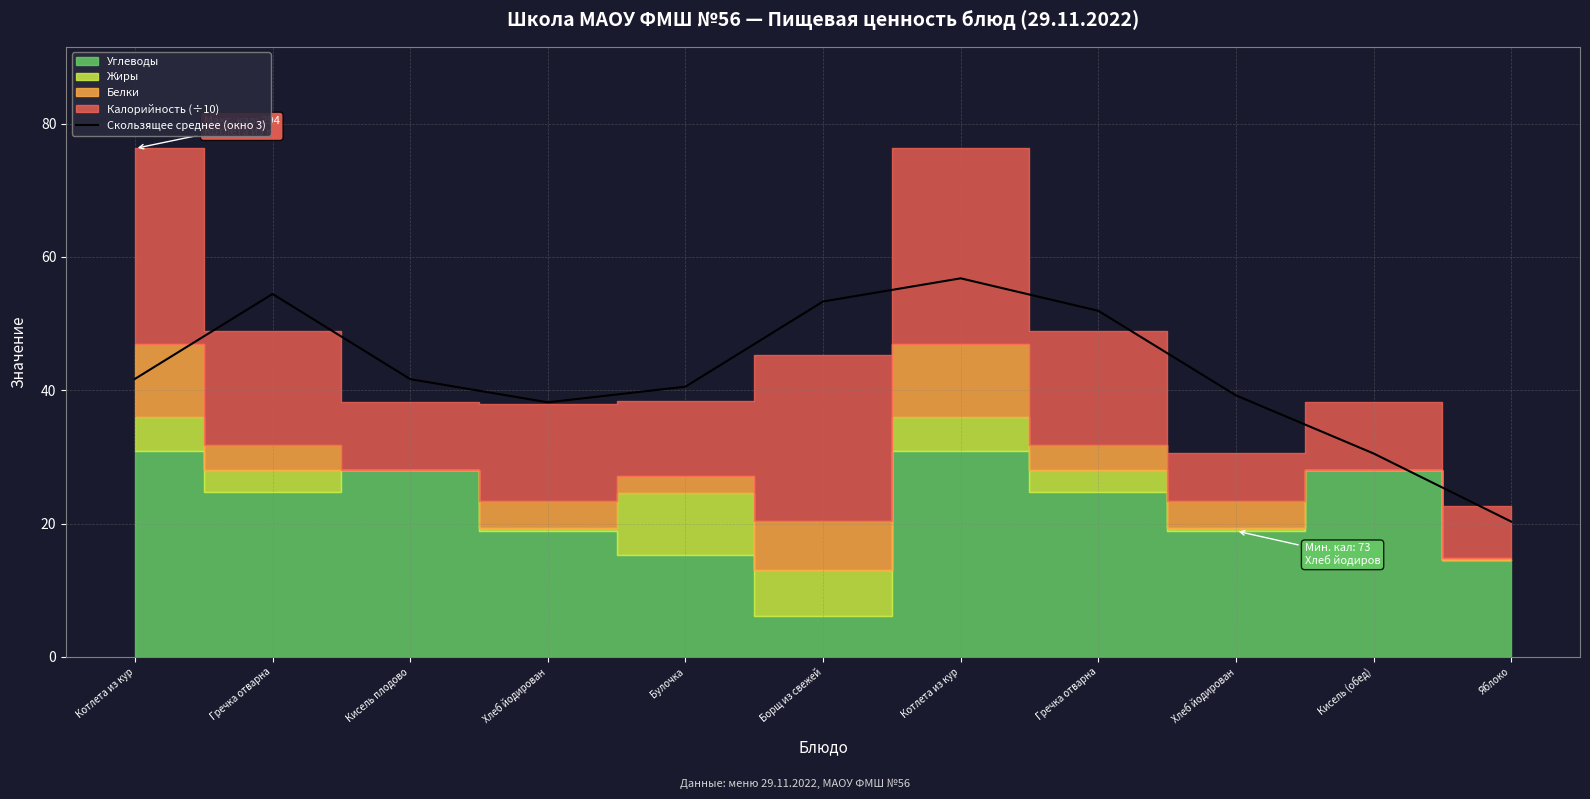

True or false: the data shows 10.3 at Яблоко.

False